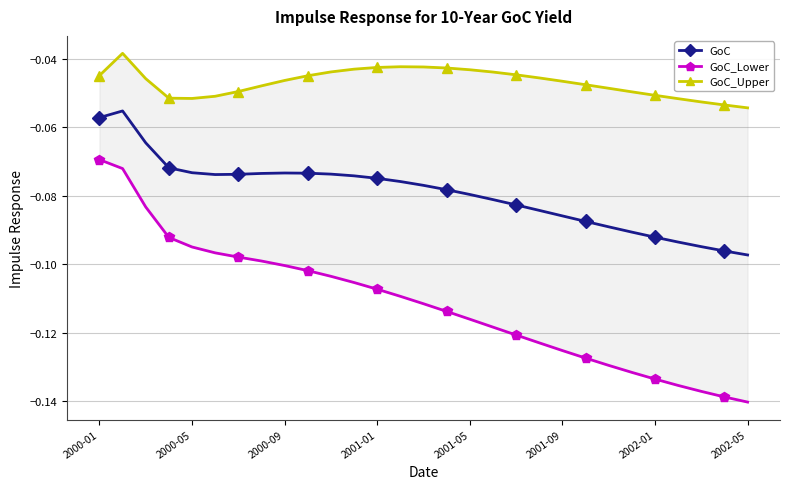

What are all the series names shown in the legend?

GoC, GoC_Lower, GoC_Upper